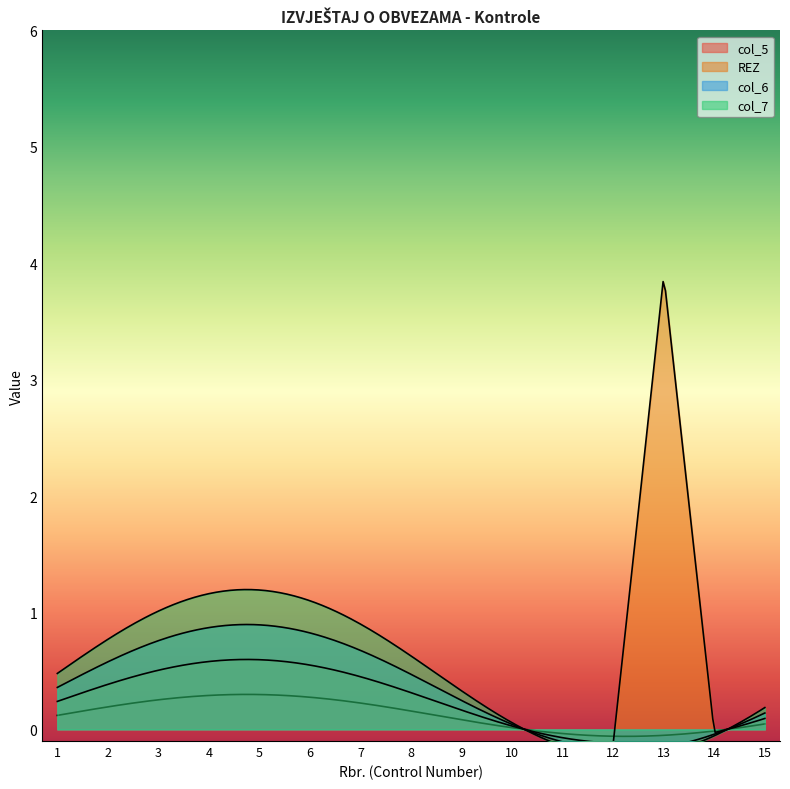

At which category is the sum across all series the highest?

13